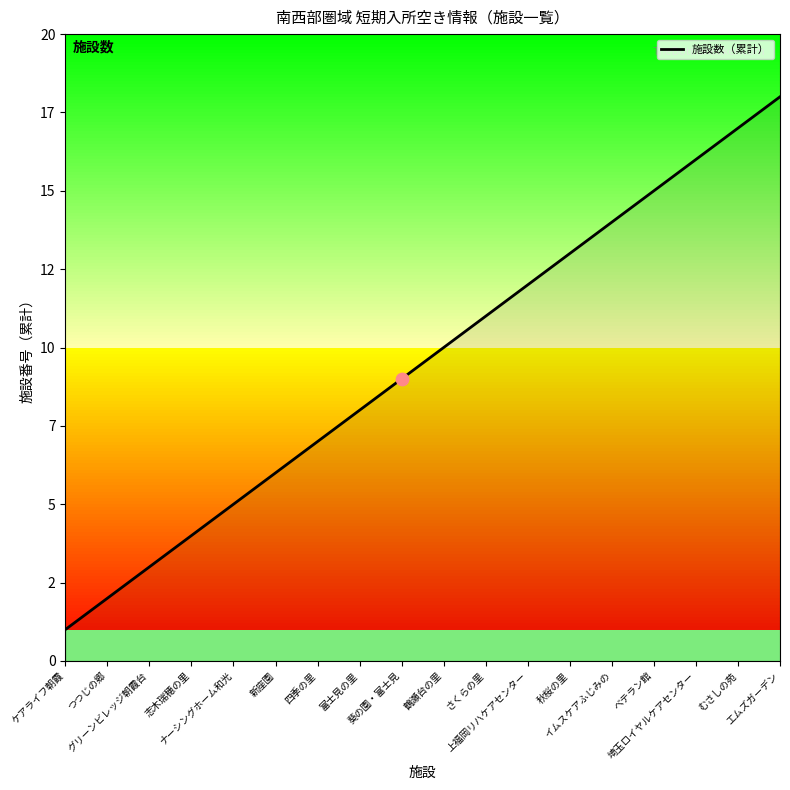

What is the ratio of the value at 新座園 to the value at むさしの苑?

0.4